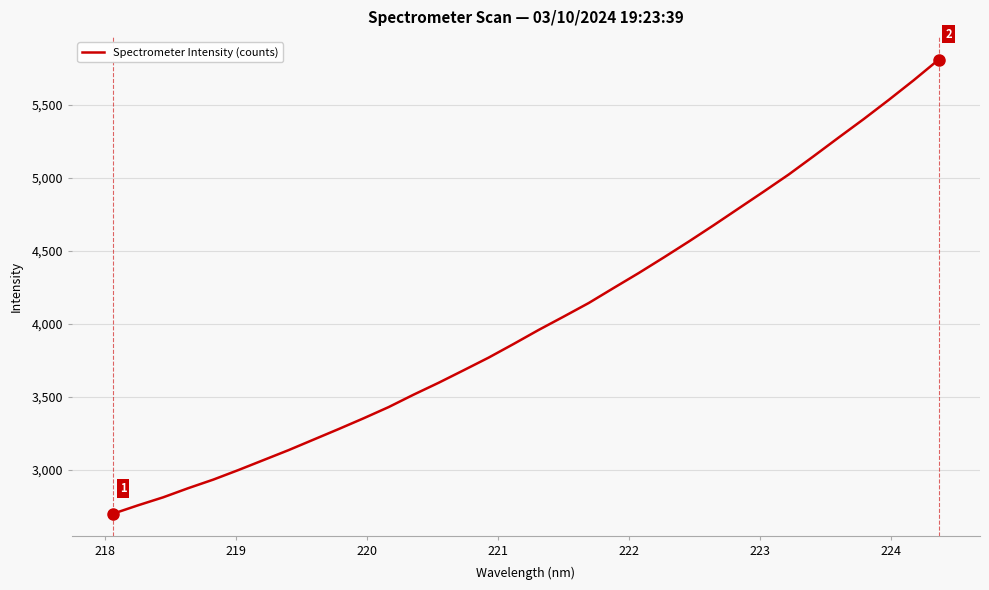

What is the maximum value shown in the chart?

5807.9